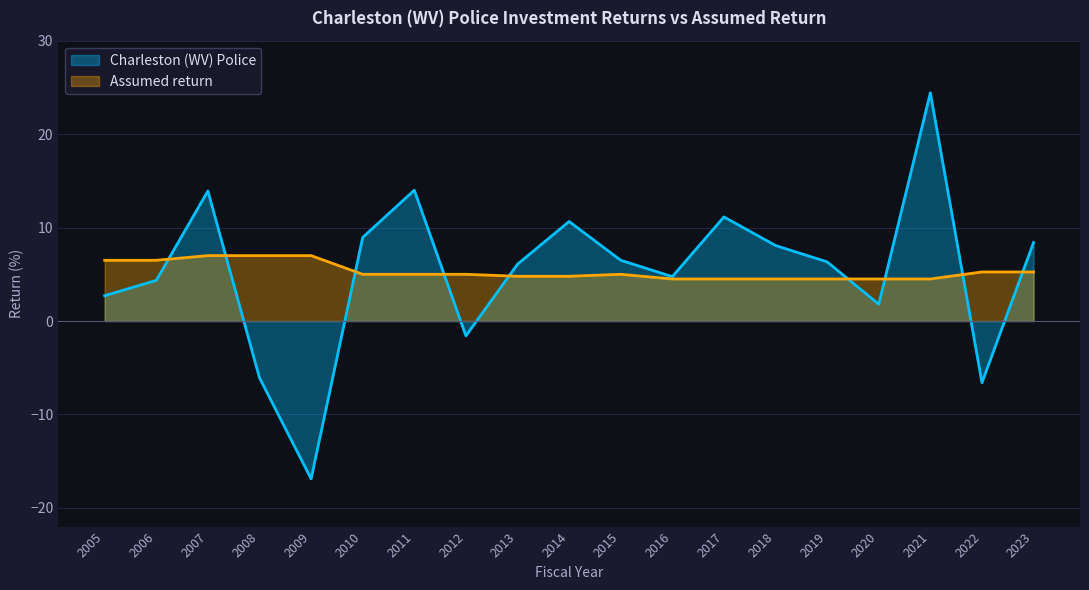

At 2018, list the series in order from smallest to largest.

Assumed return, Charleston (WV) Police